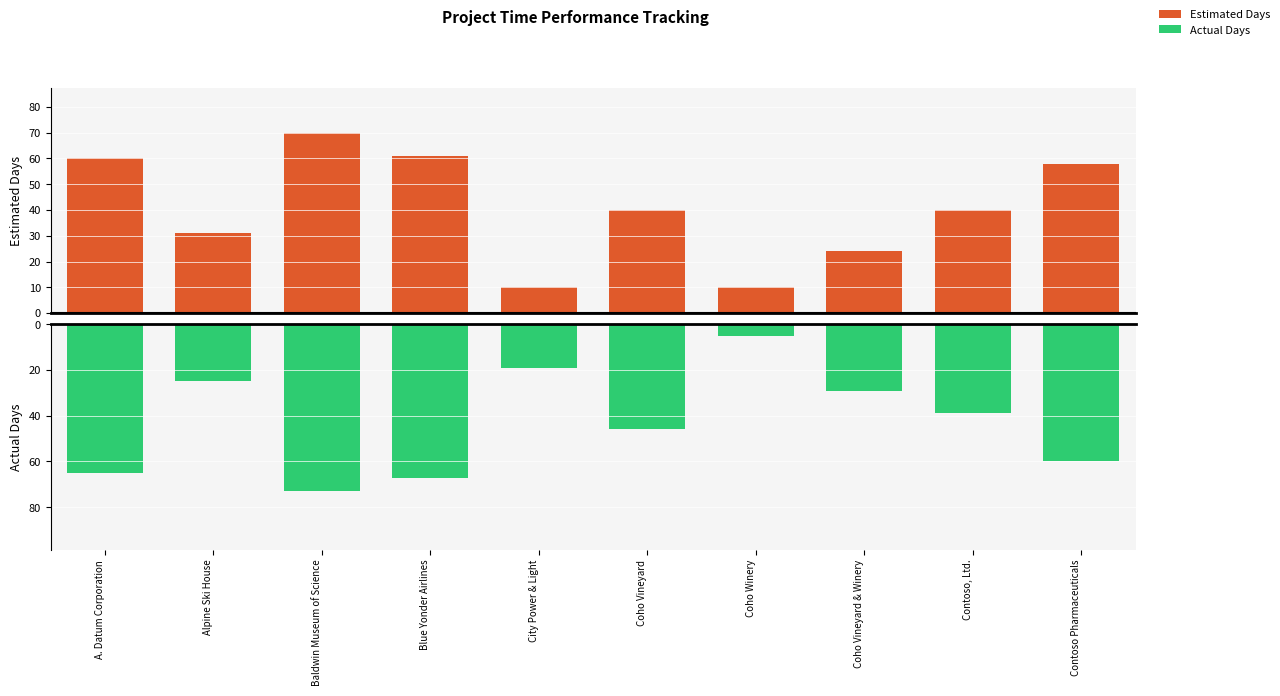

What is the highest value of the Actual Days series?

-5